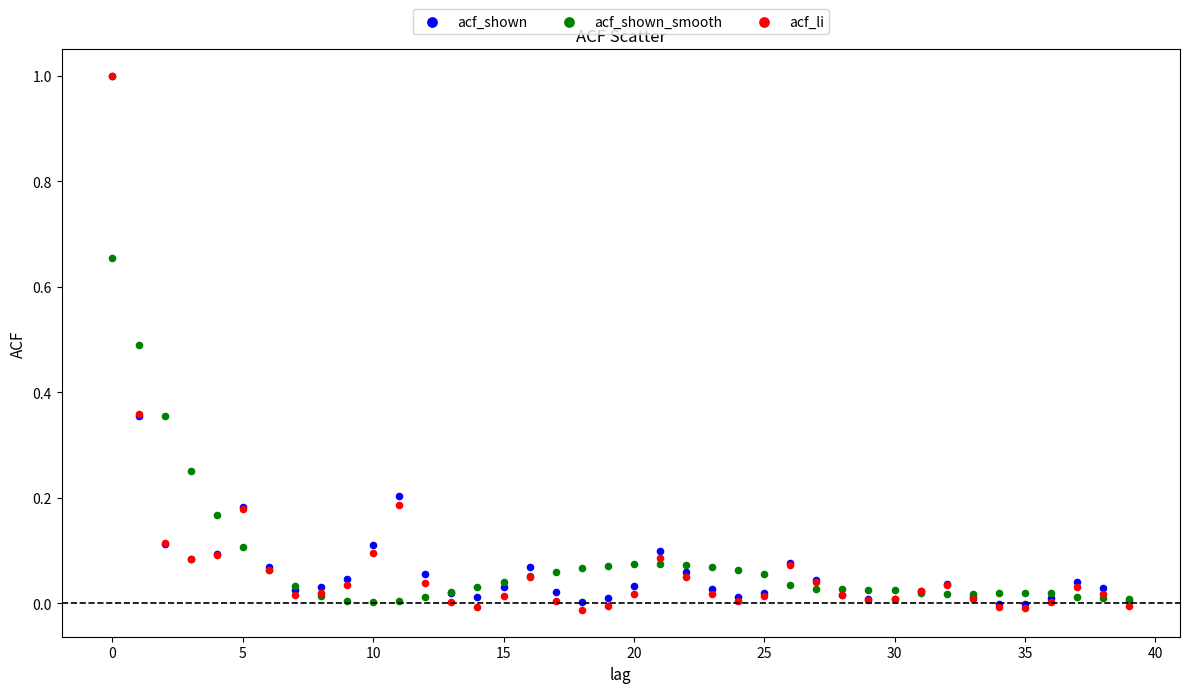

Which series has the widest spread of Y values?

acf_li